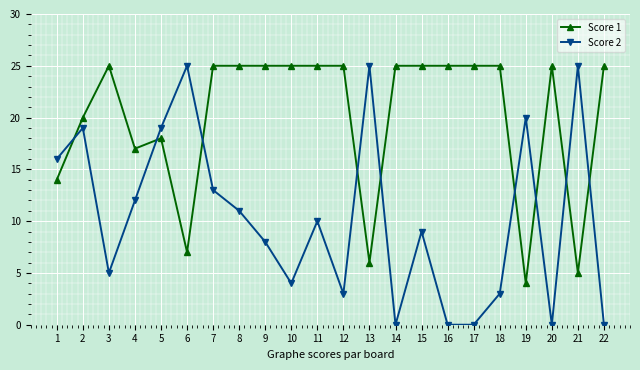

What are all the series names shown in the legend?

Score 1, Score 2